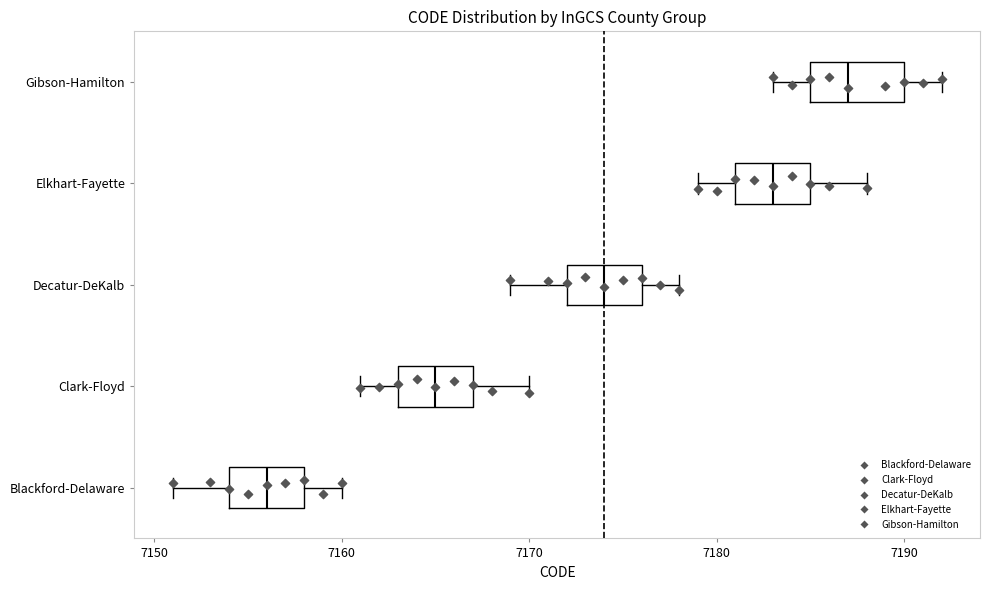

Which box's median line is the furthest to the left?

Blackford-Delaware